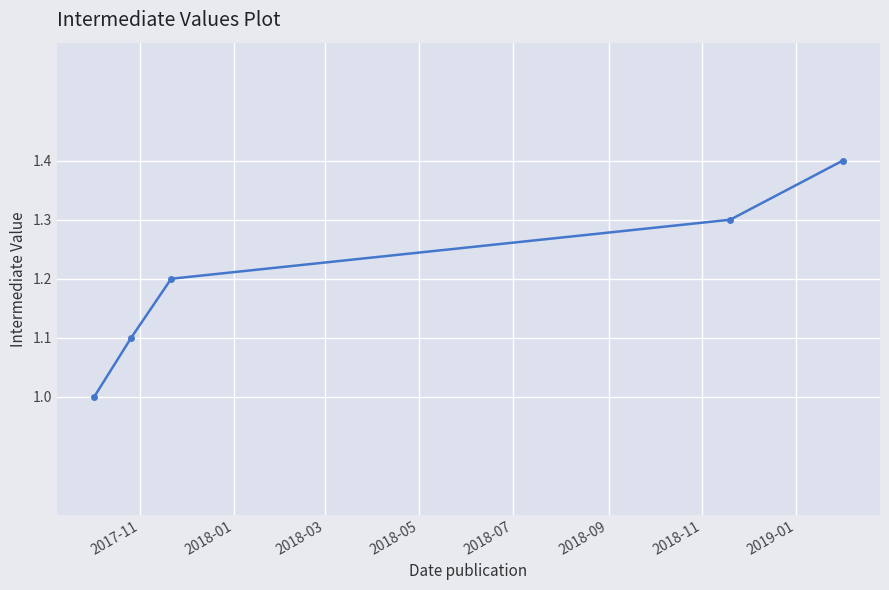

Count the number of categories in the chart.

5